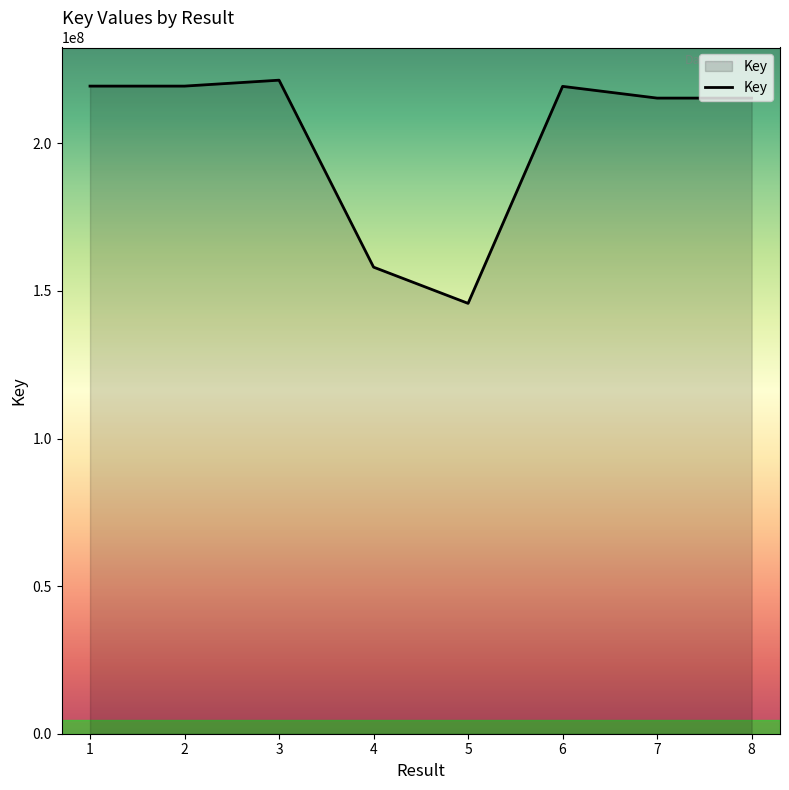

Where does the data first go above 219308566?

1